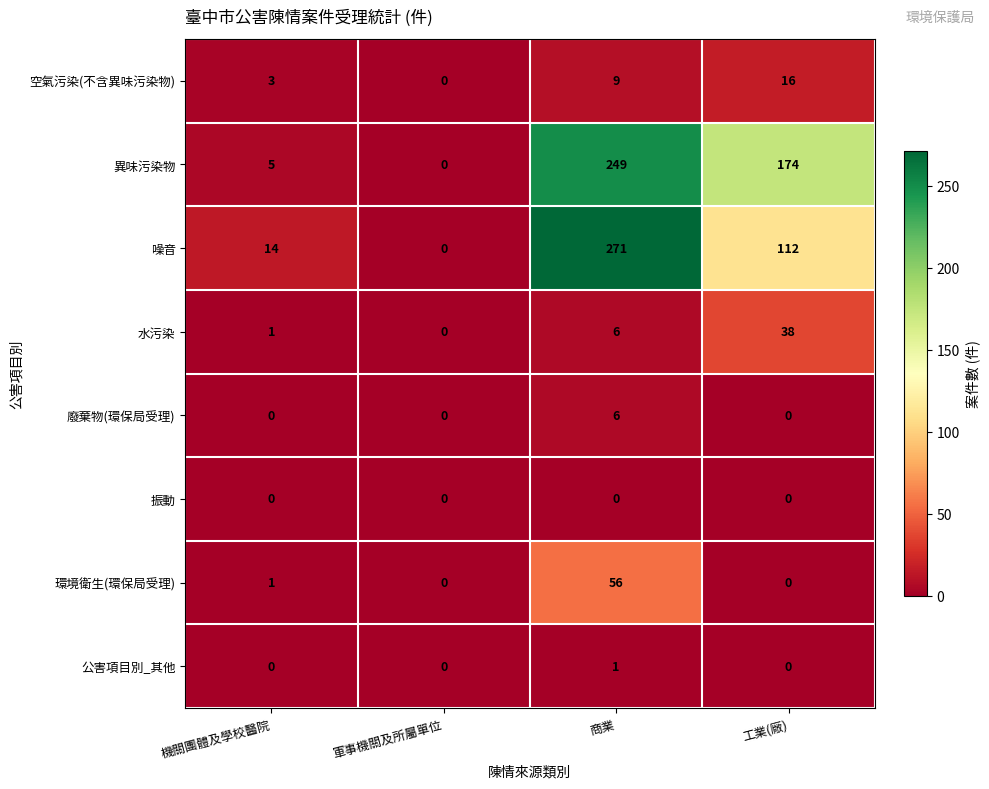

What is the difference between the 異味污染物 values at 機關團體及學校醫院 and 商業?

244